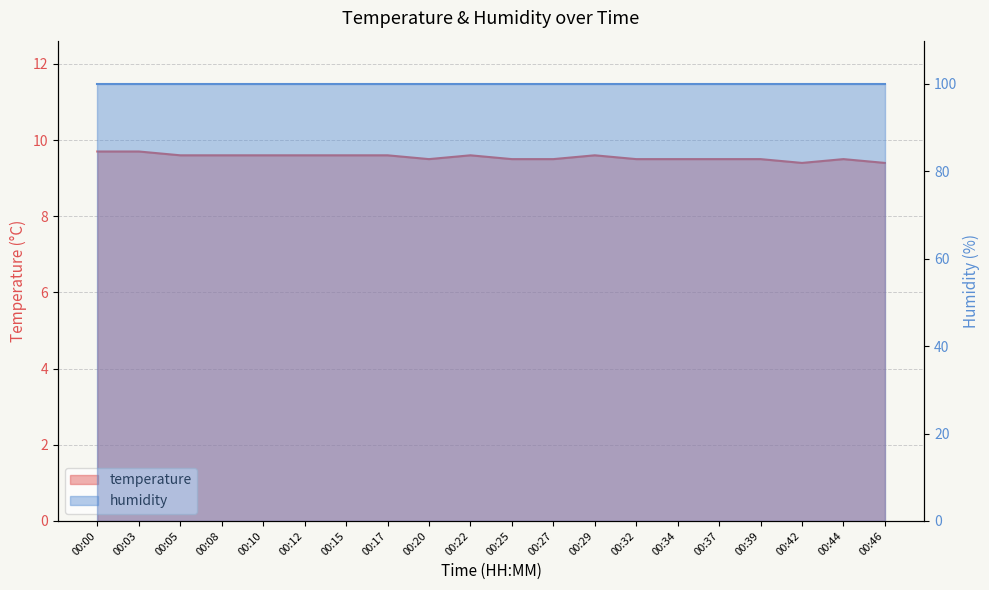

What is the difference between the maximum and minimum values?

0.3